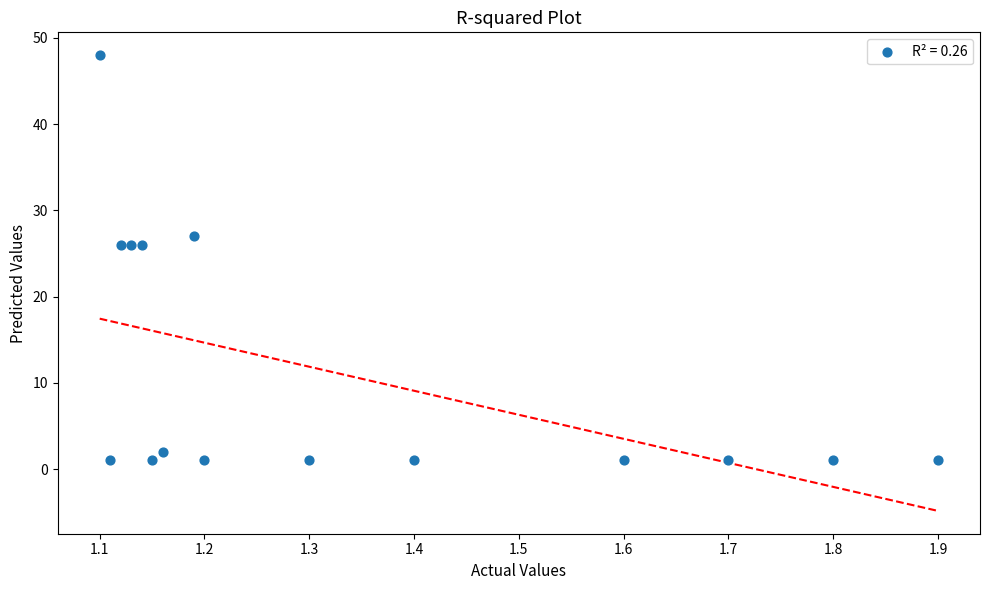

What is the range of Y values (max minus min)?

47